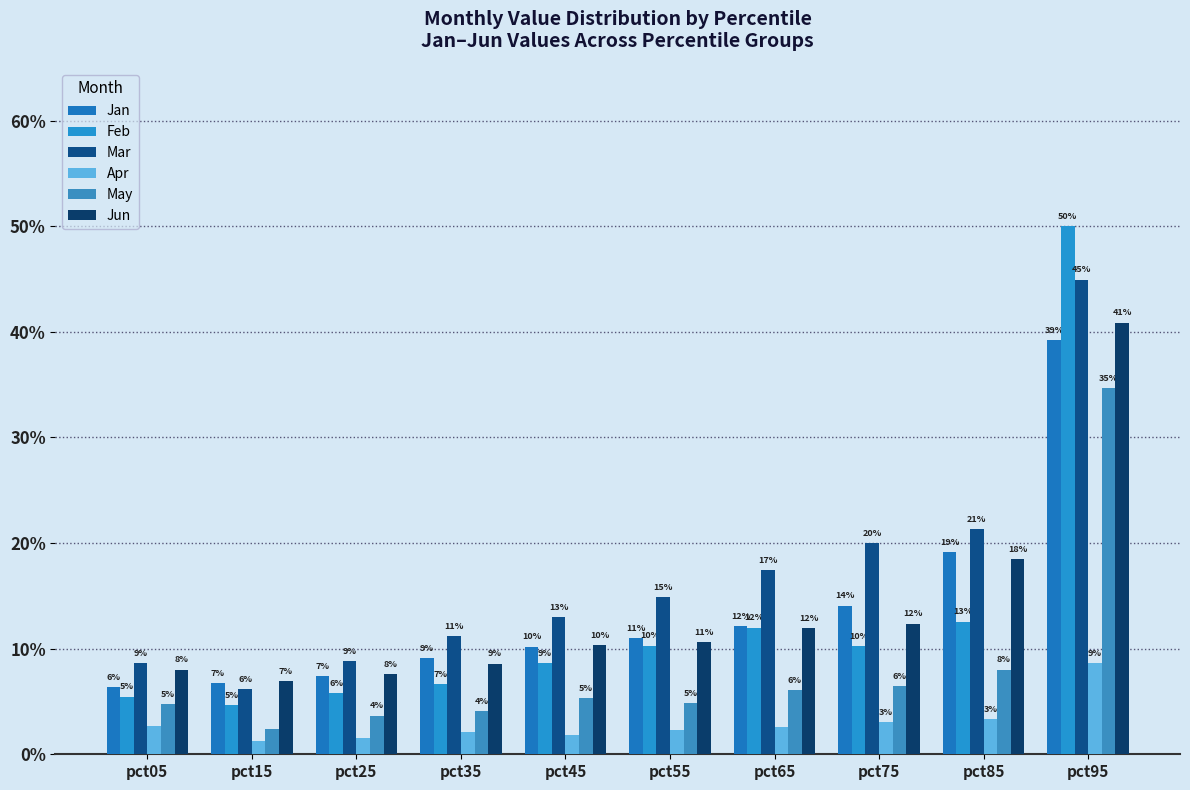

What is the sum of all Feb values?

1.3